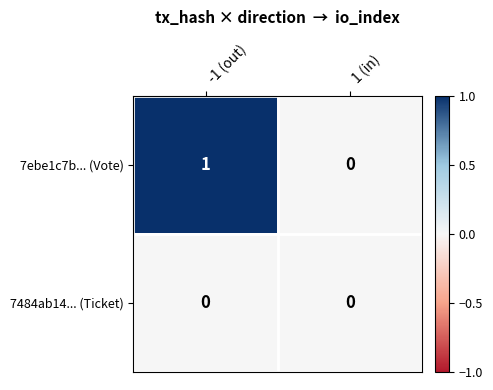

Rank the series at -1 (out) from lowest to highest value.

7484ab14... (Ticket), 7ebe1c7b... (Vote)